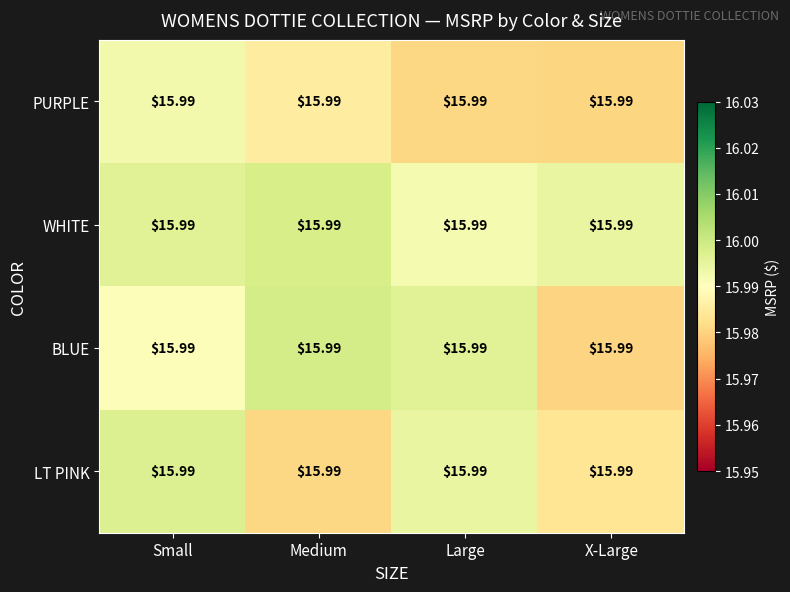

At which label is LT PINK closest to 15?

Medium